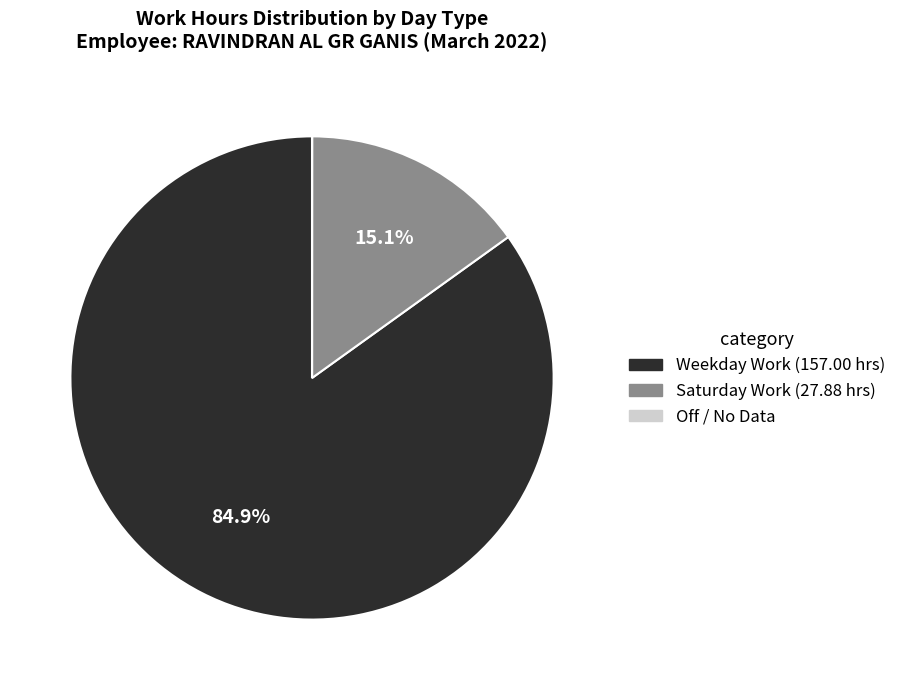

Is there a majority slice in this chart?

Yes